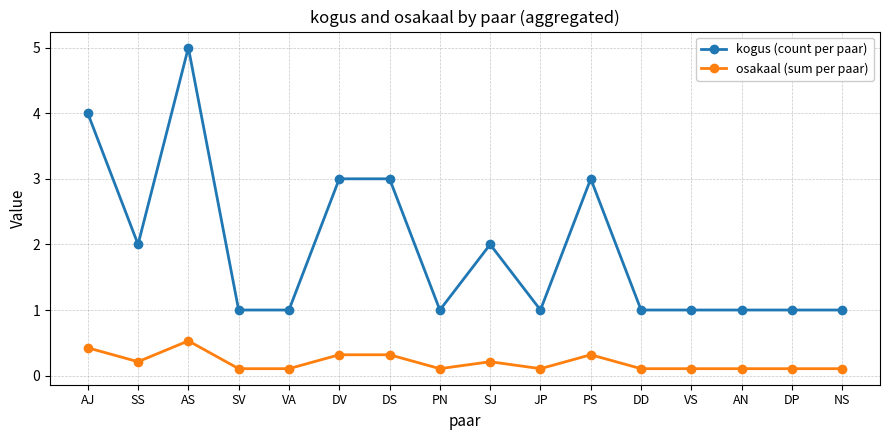

Which category has the highest value in the kogus (count per paar) series?

AS